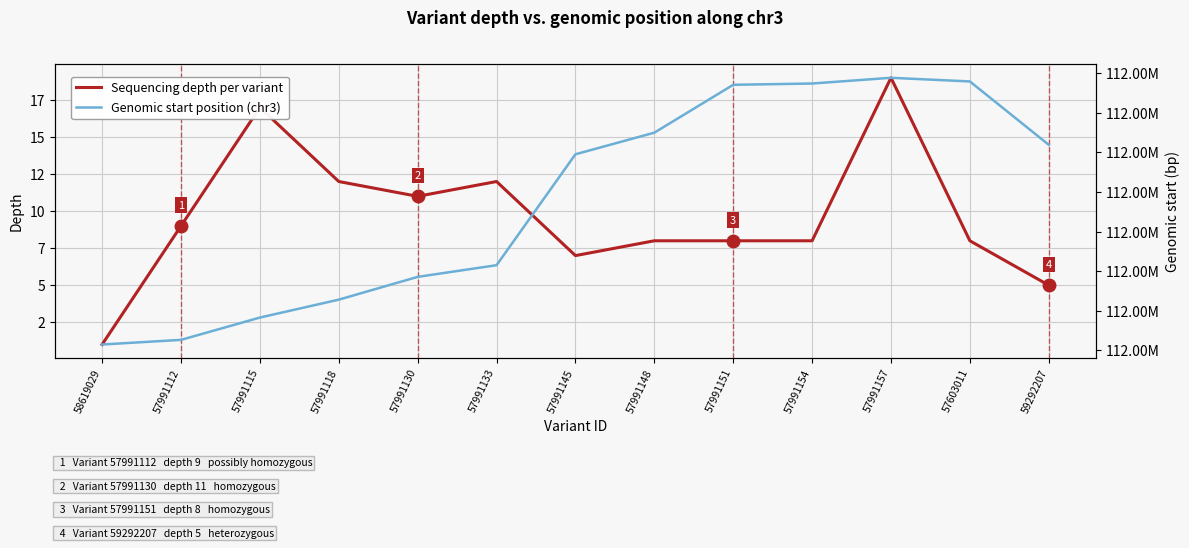

Which has a higher value, 57991112 or 57991145?

57991112